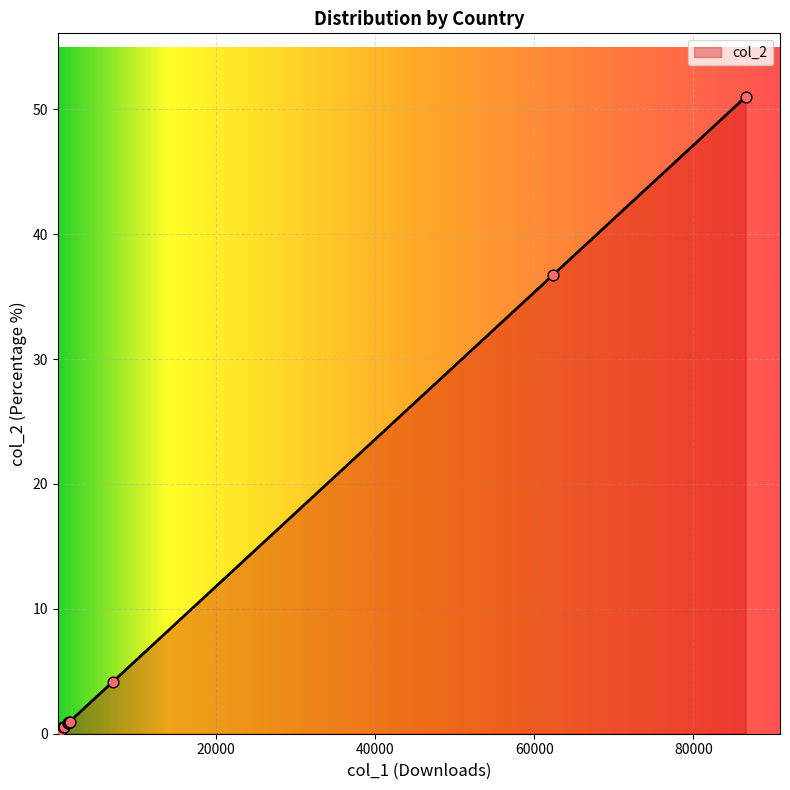

What is the maximum value shown in the chart?

51.0